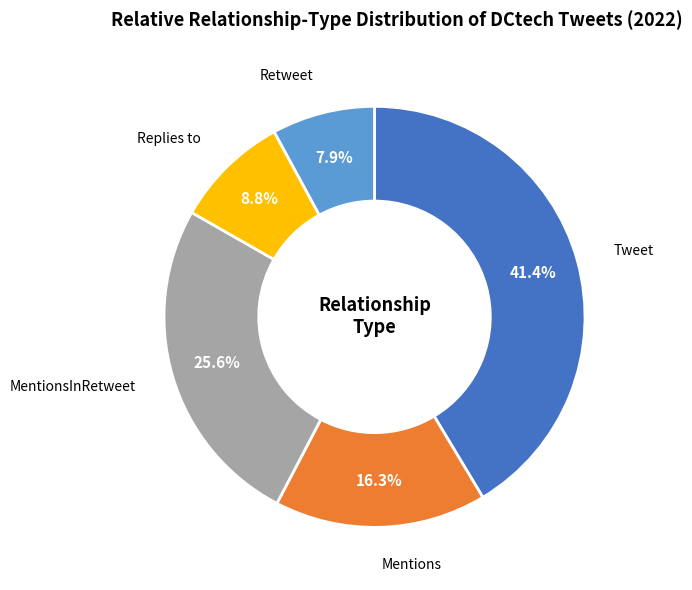

Does MentionsInRetweet account for over 50% of the chart?

No